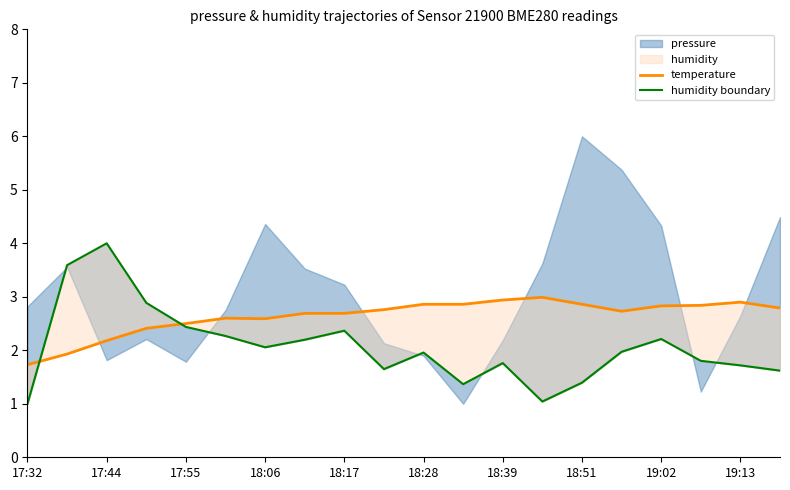

List the series in order of their overall mean, lowest first.

humidity boundary, temperature